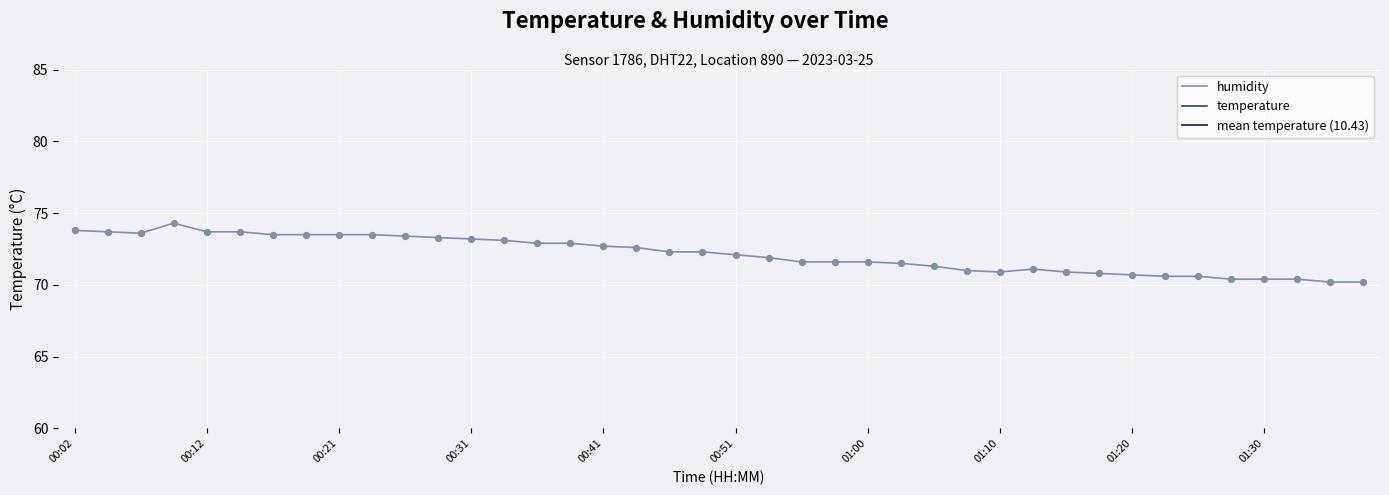

Which series has the largest total across all categories?

humidity